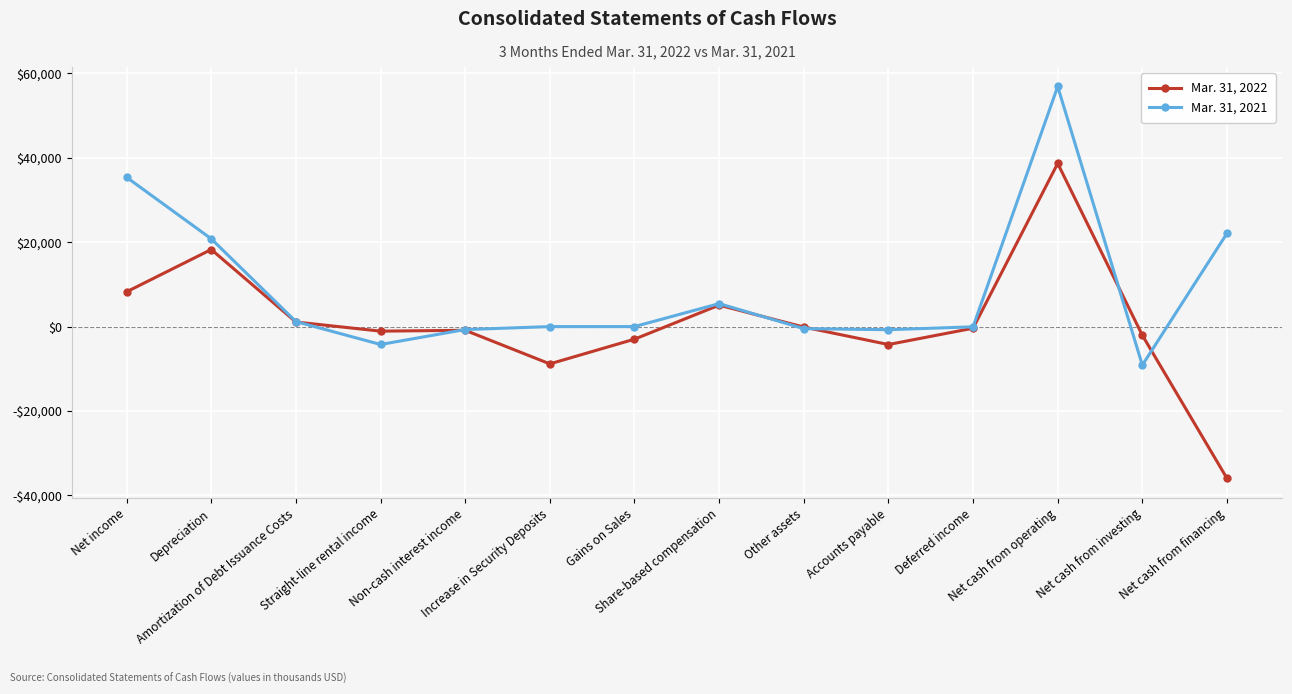

Which series has the largest total across all categories?

Mar. 31, 2021